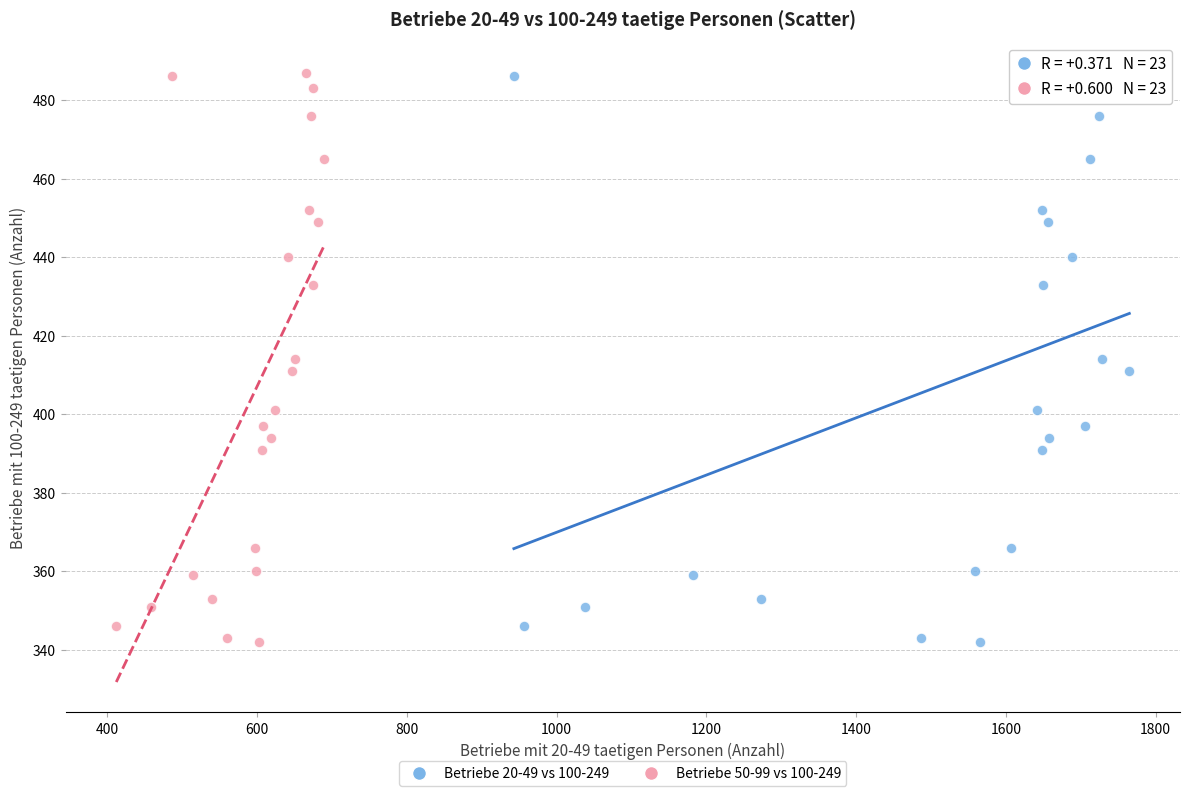

What are all the series names shown in the legend?

Betriebe 20-49 vs 100-249, Betriebe 50-99 vs 100-249